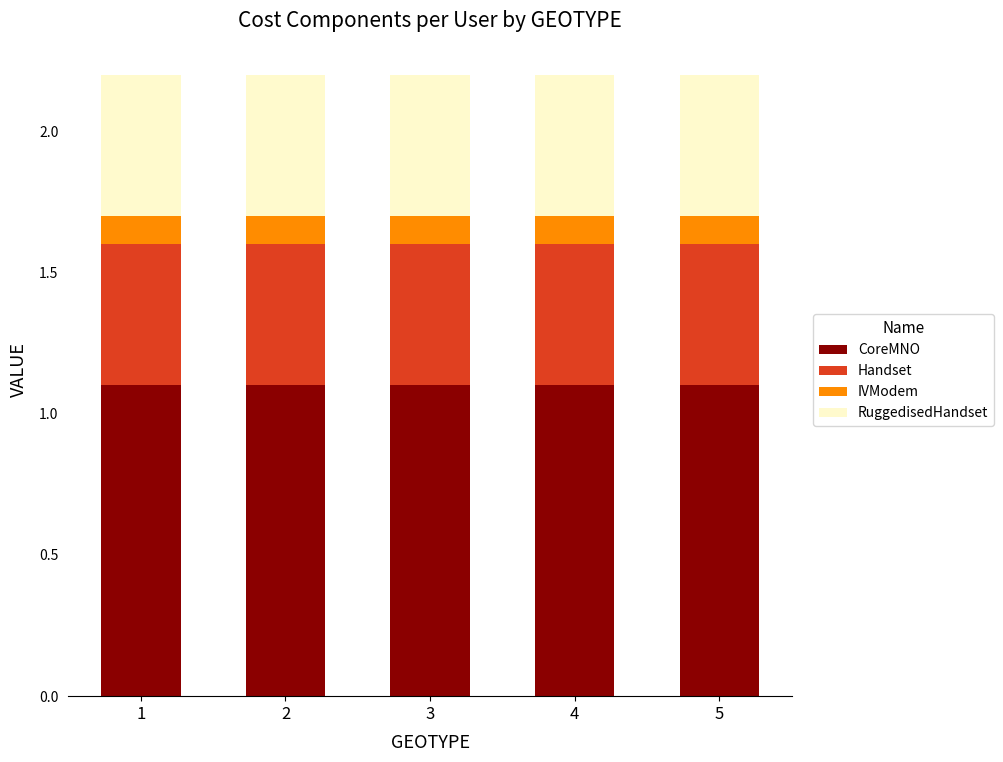

What is the average value of the CoreMNO series?

1.1